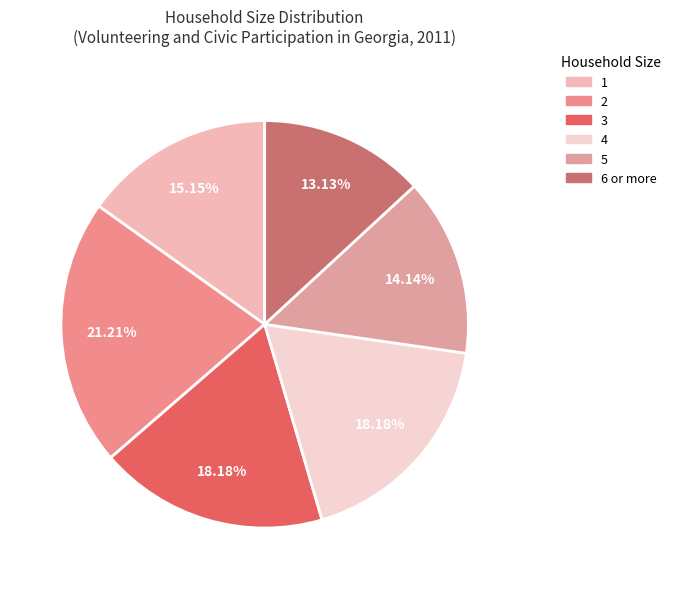

How many segments does this pie chart have?

6